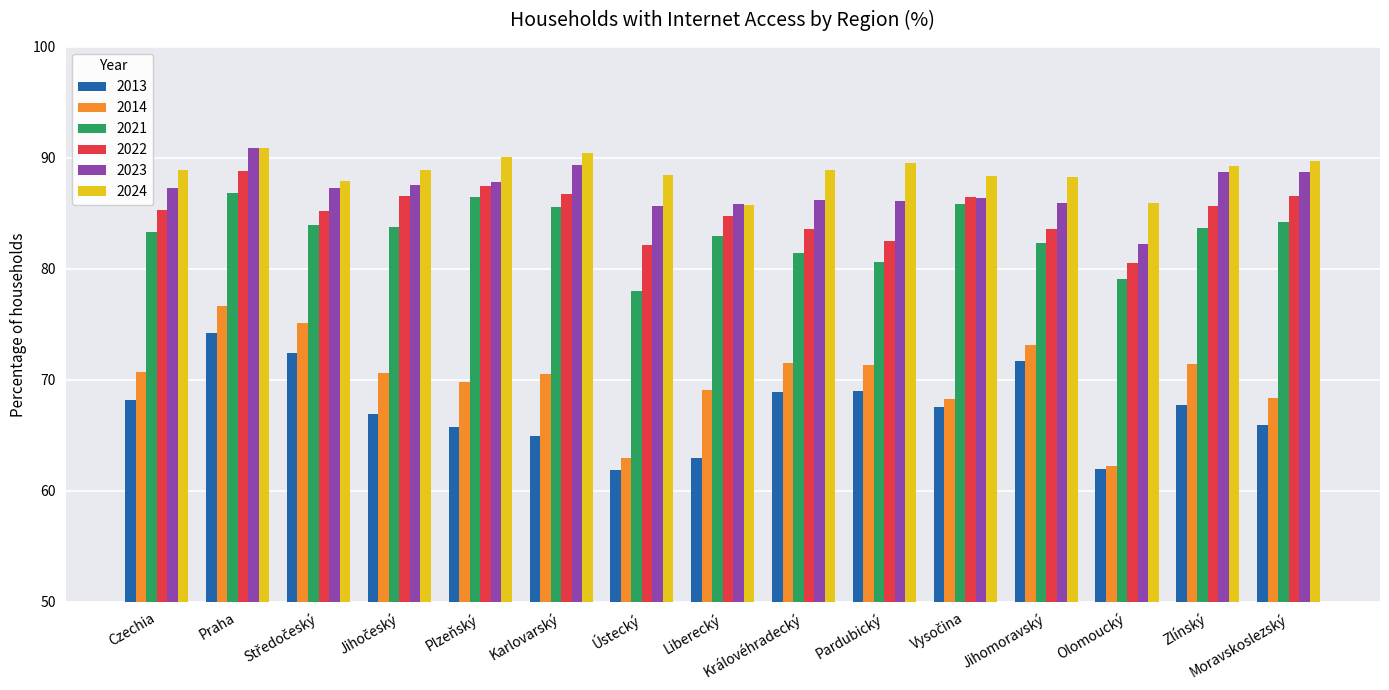

What is the difference between the 2013 values at Moravskoslezský and Olomoucký?

3.9